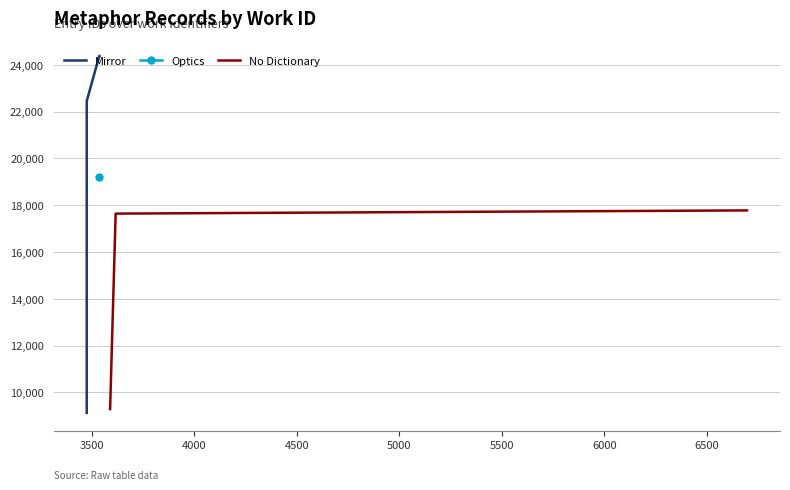

What is the greatest value displayed?

24382